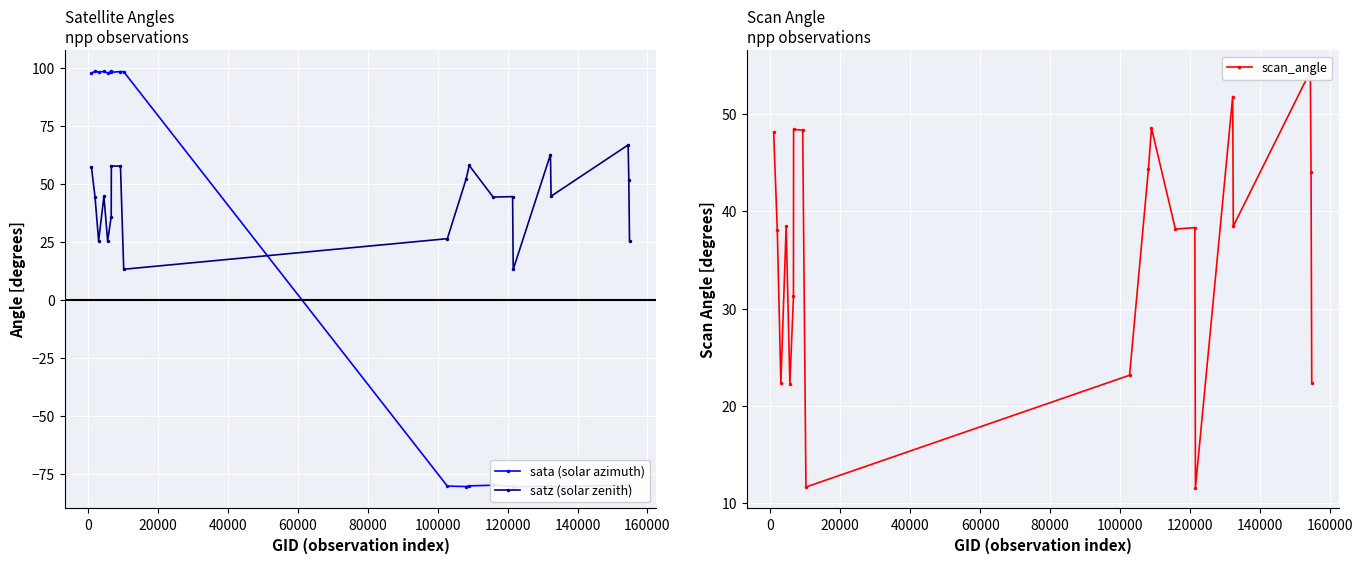

Which series has the largest total across all categories?

satz (solar zenith)